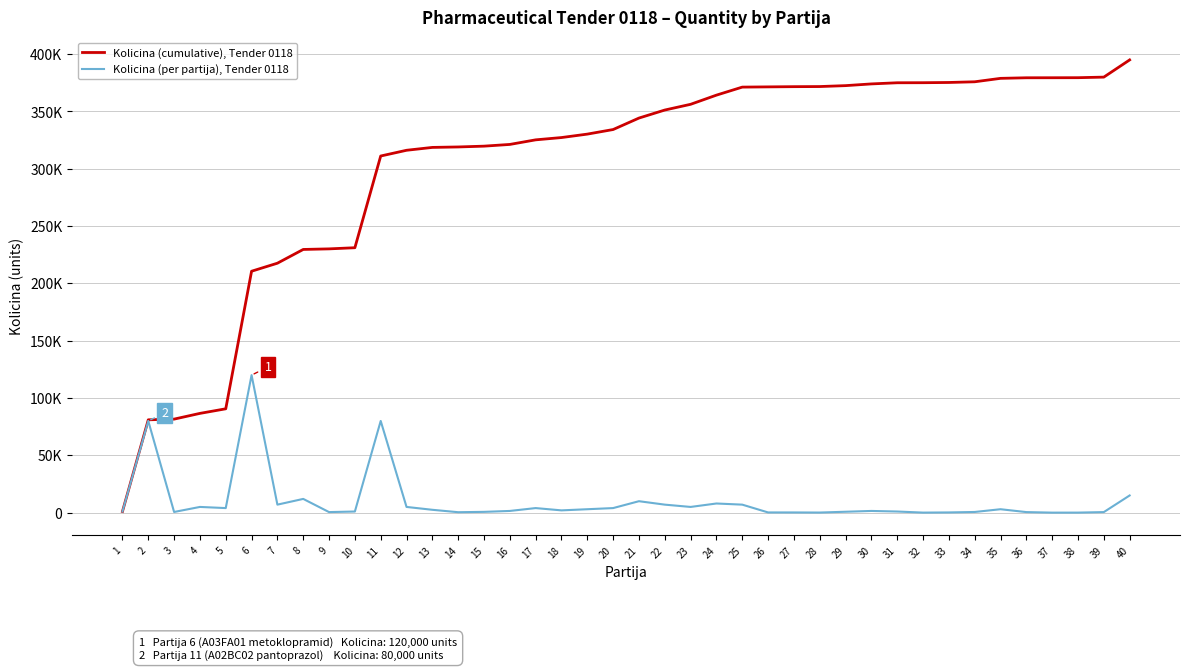

What is the approximate value of Kolicina (per partija), Tender 0118 at 20?

4000